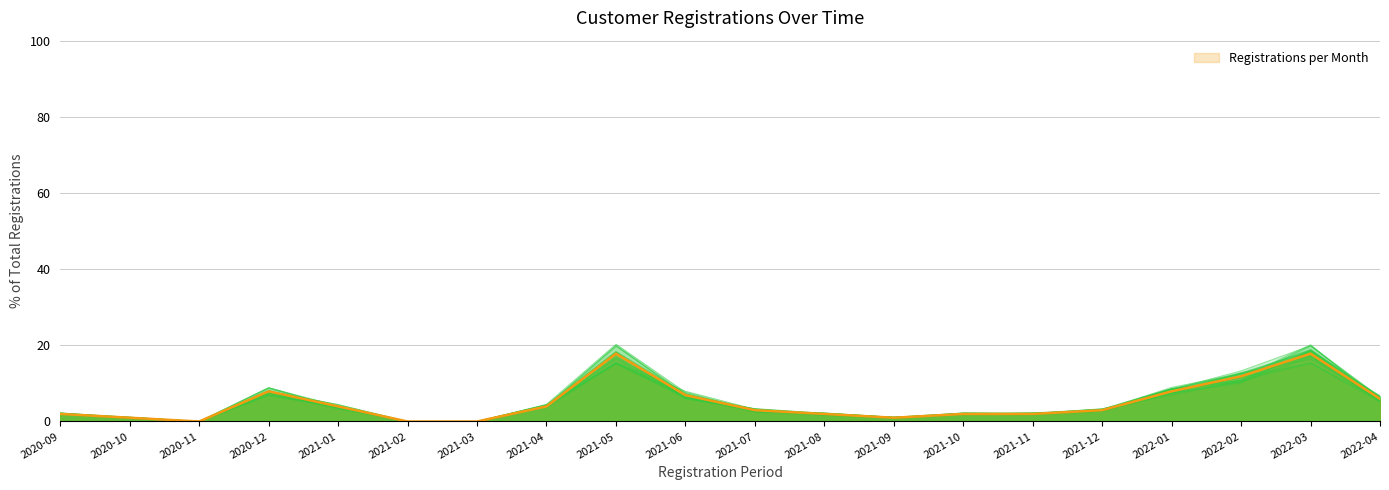

How many values are below 2?

7